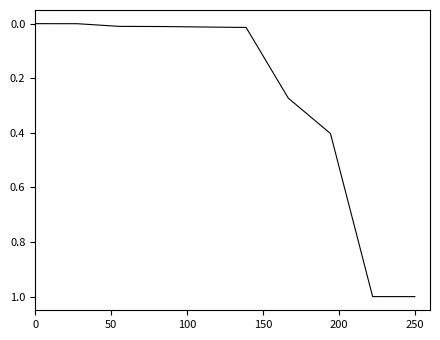

How many lines are shown in the chart?

1